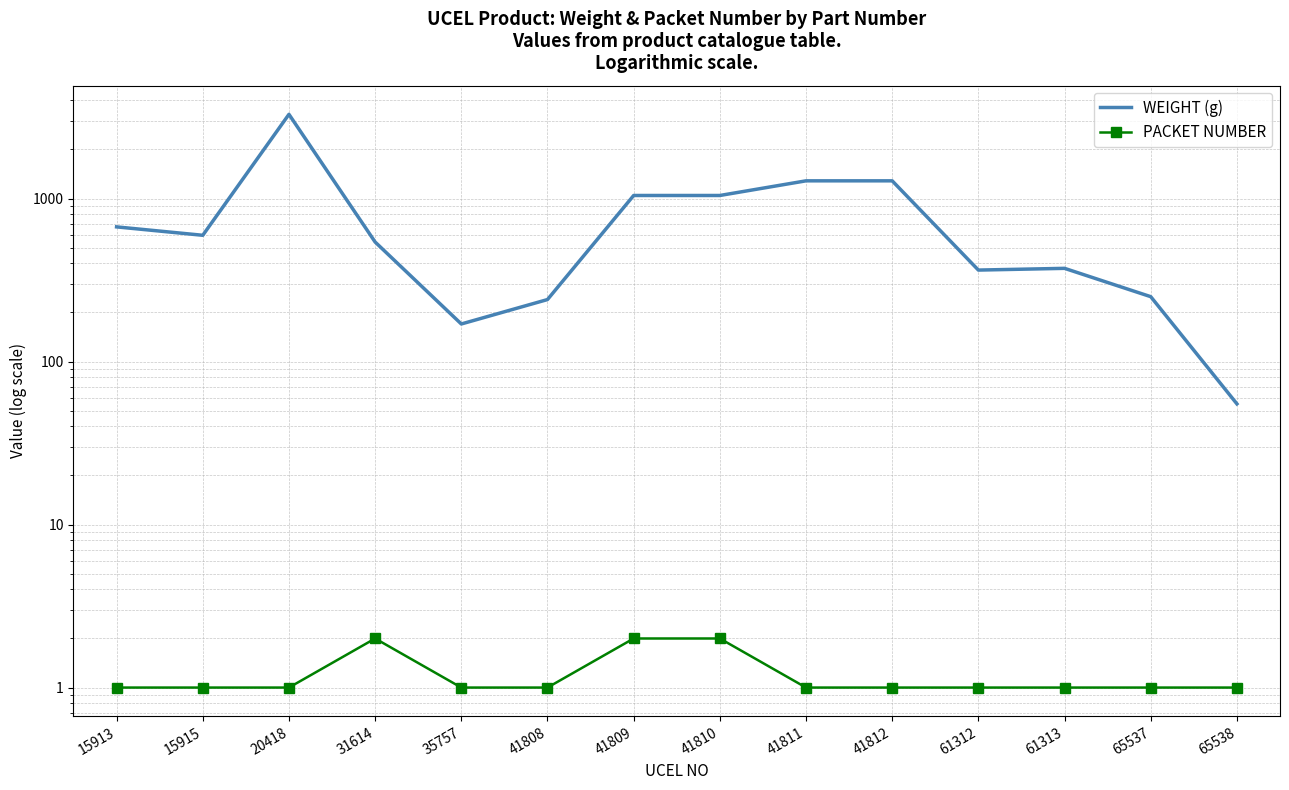

True or false: PACKET NUMBER has more than 1 interior local peaks.

False